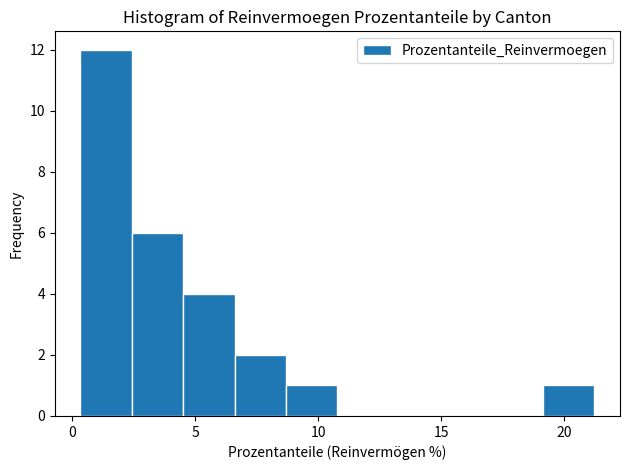

Which range on the x-axis has the tallest bar?

0.5 to 2.5